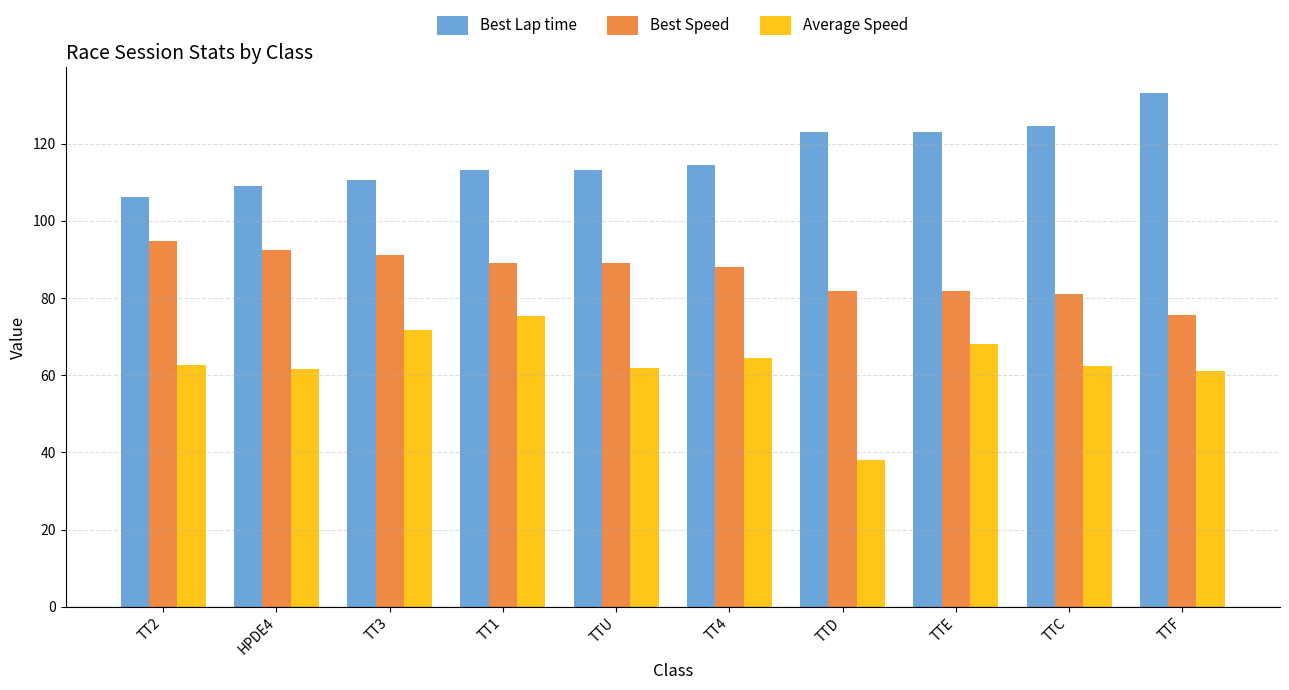

How many bars are there in total?

30